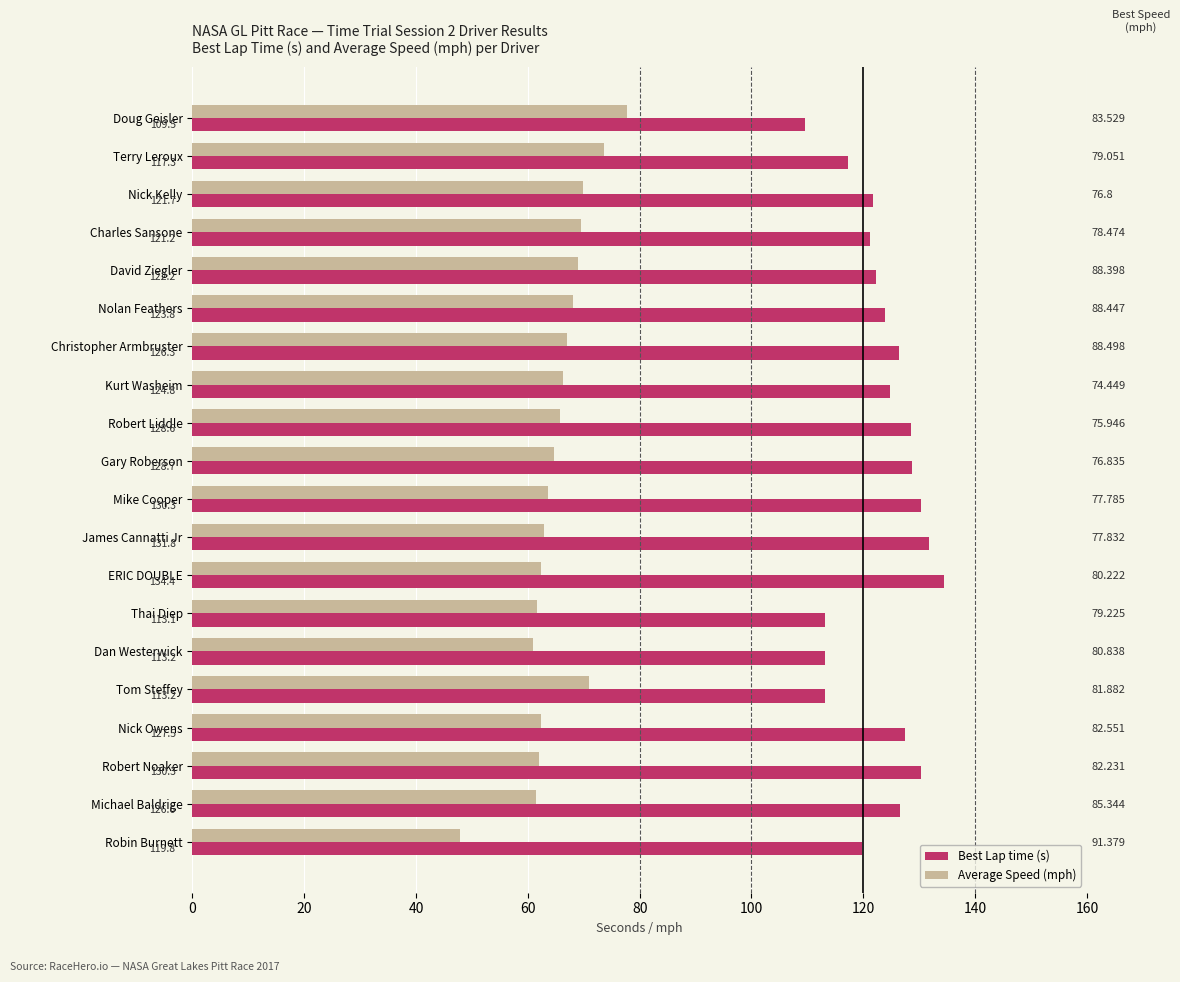

What is the difference between the highest and lowest values at Michael Baldrige?

65.1